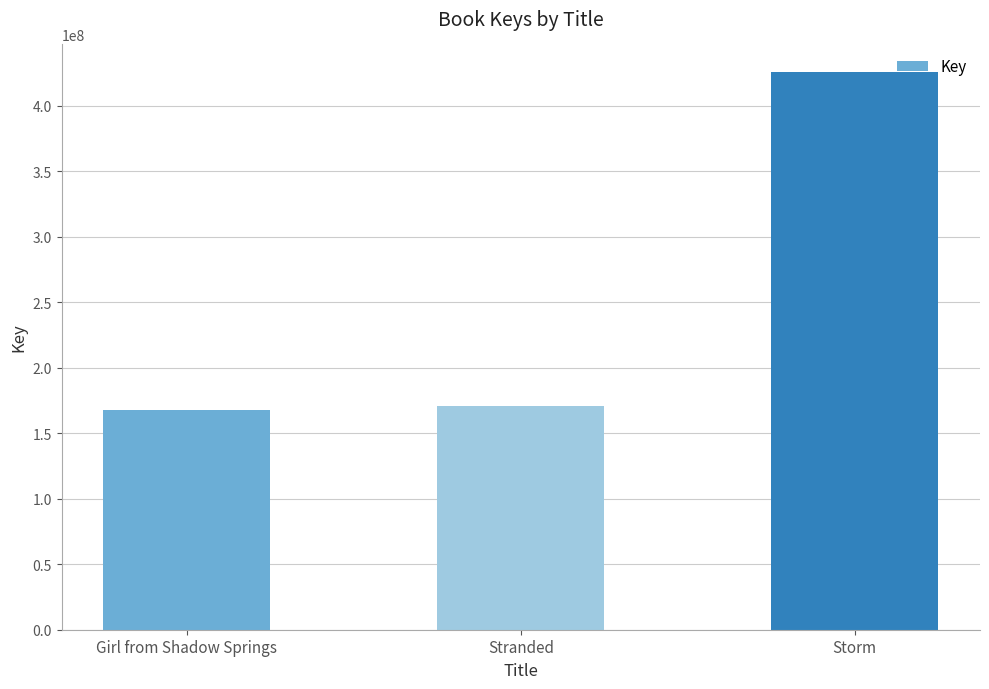

What is the label of the 3rd bar from the right?

Girl from Shadow Springs